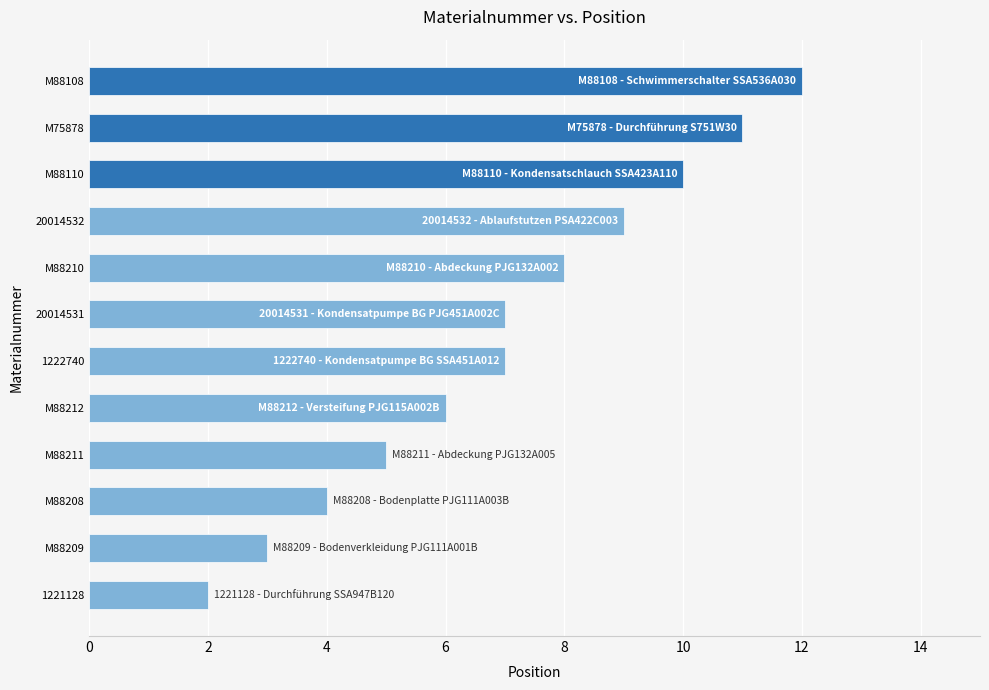

What is the maximum value shown in the chart?

12